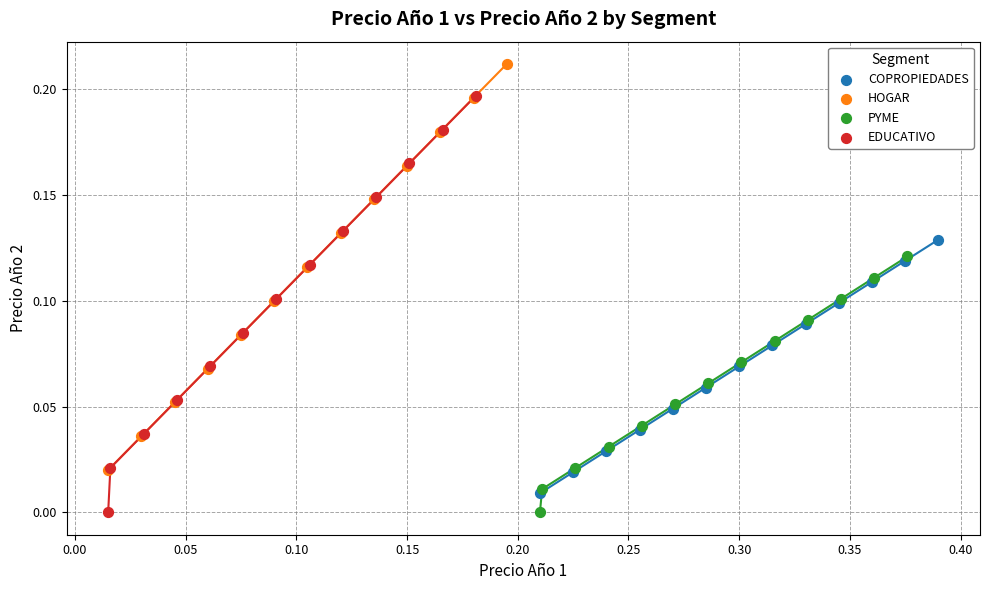

Which series contains the highest Y value?

HOGAR